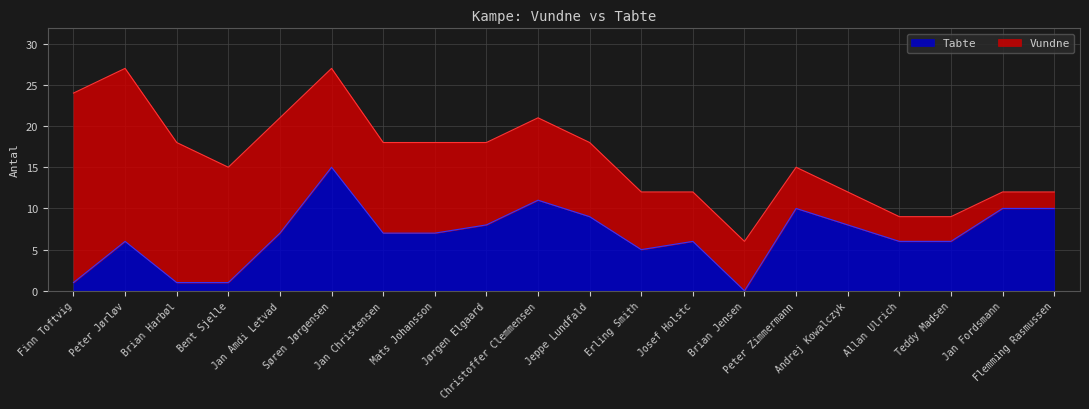

Which label corresponds to the largest value in the chart?

Søren Jørgensen